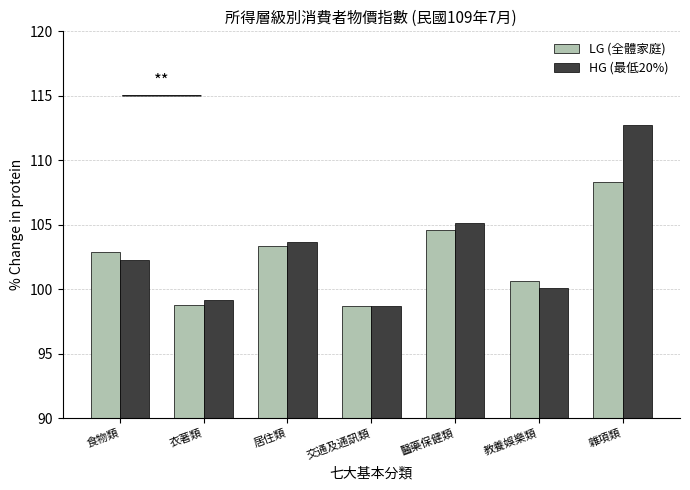

What is the spread (max minus min) of values at 居住類?

0.3